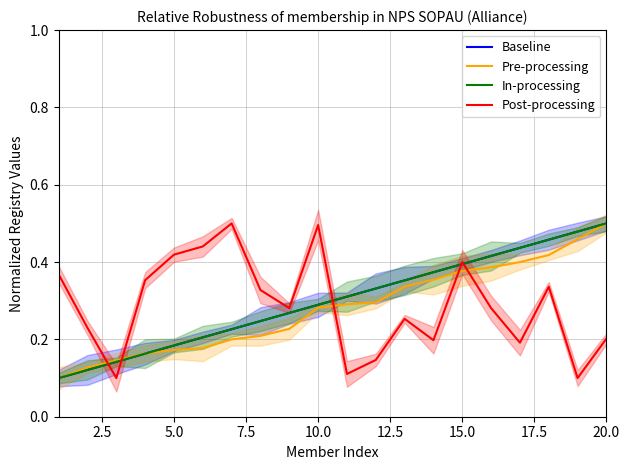

True or false: Post-processing and In-processing cross at least once.

True